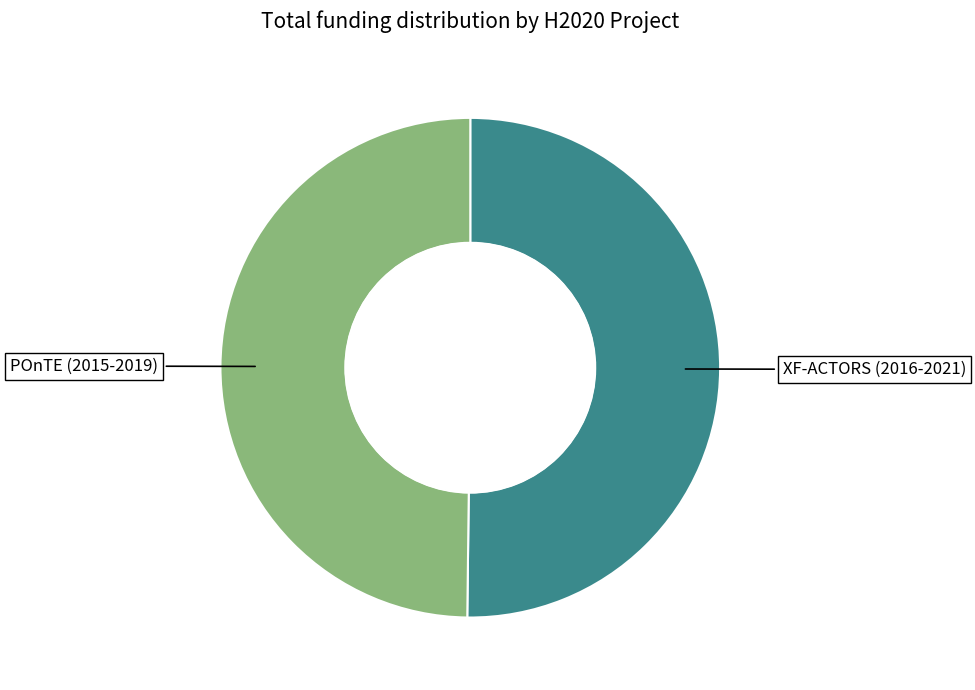

How many slices are in this pie chart?

2